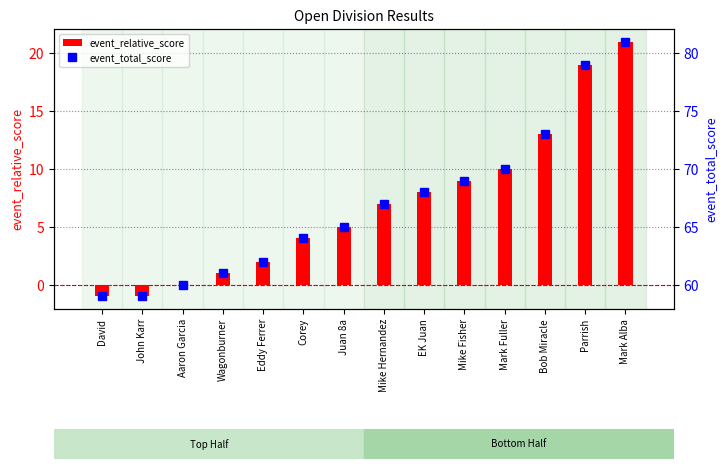

How many values in event_relative_score are above zero?

11